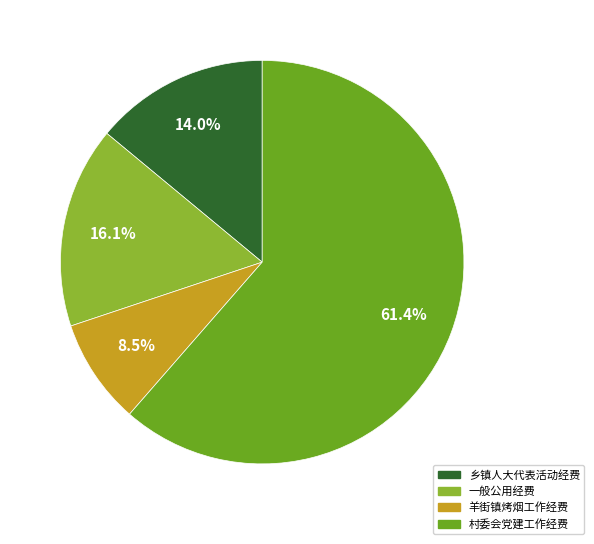

To the nearest percent, what is the combined percentage of 村委会党建工作经费 and 一般公用经费?

78%